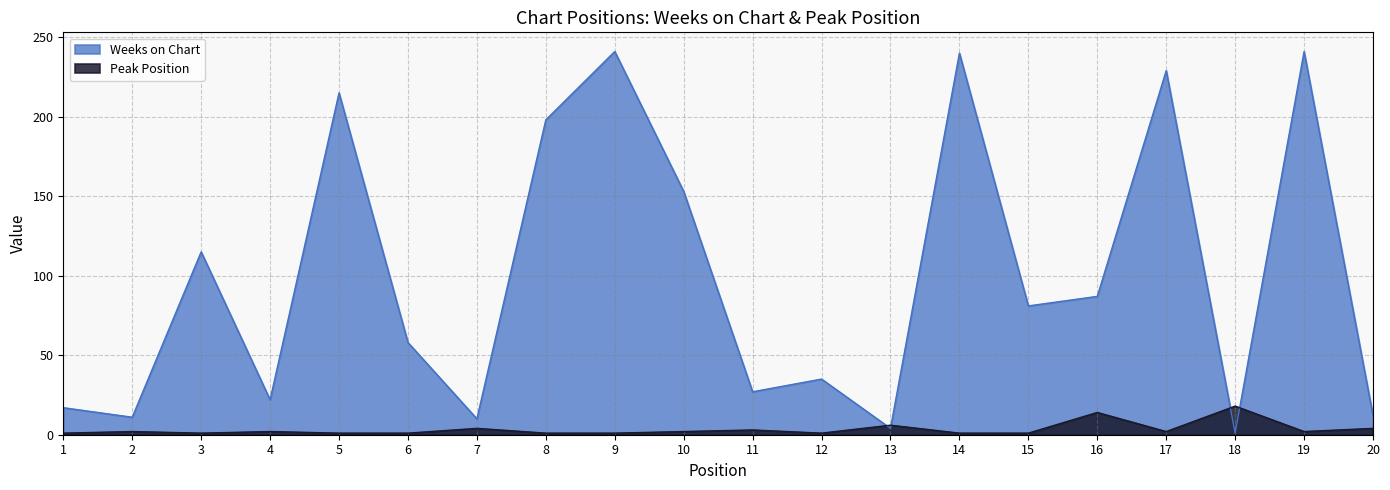

How many times do Peak Position and Weeks on Chart cross each other?

4